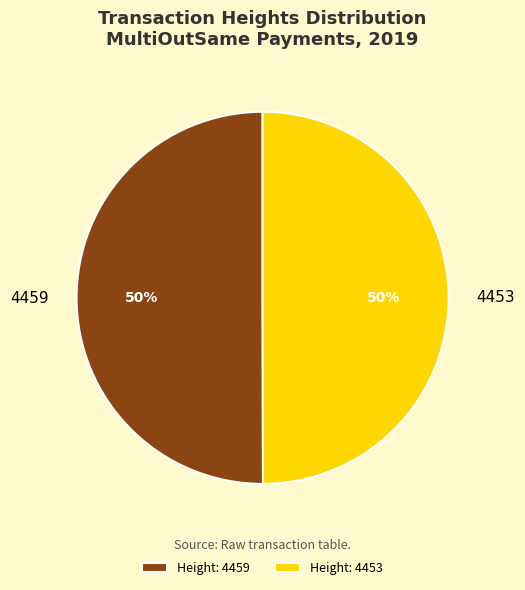

What is the ratio of the value at 4459 to the value at 4453?

1.0